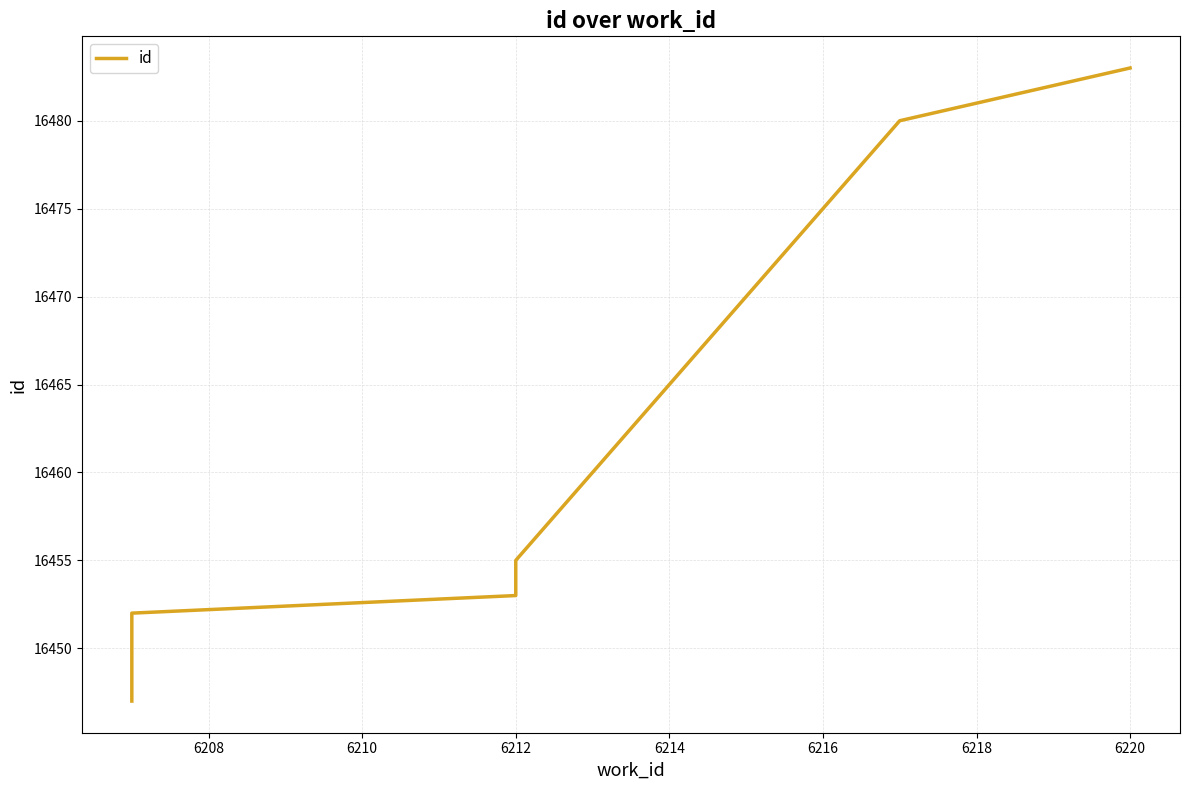

How many categories are shown in the chart?

10